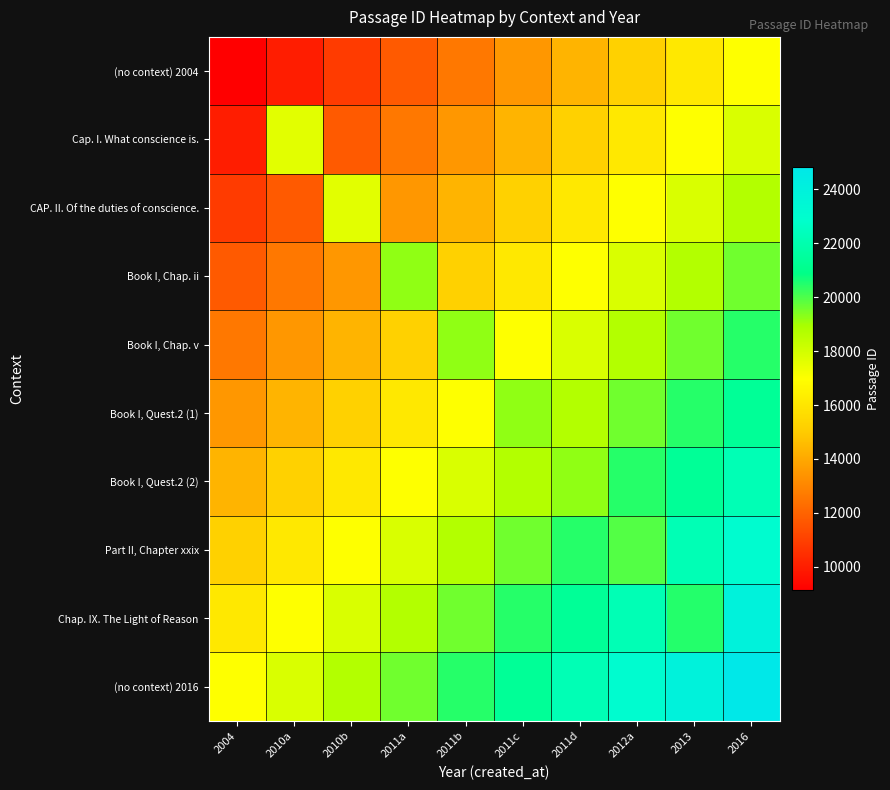

Reading left to right, extract all data points from this chart.

(no context) 2004: 2004=9130.0	2010a=10001.1	2010b=10872.1	2011a=11743.2	2011b=12614.2	2011c=13485.3	2011d=14356.3	2012a=15227.4	2013=16098.4	2016=16969.5
Cap. I. What conscience is.: 2004=10001.1	2010a=17629.0	2010b=11743.2	2011a=12614.2	2011b=13485.3	2011c=14356.3	2011d=15227.4	2012a=16098.4	2013=16969.5	2016=17840.6
CAP. II. Of the duties of conscience.: 2004=10872.1	2010a=11743.2	2010b=17633.0	2011a=13485.3	2011b=14356.3	2011c=15227.4	2011d=16098.4	2012a=16969.5	2013=17840.6	2016=18711.6
Book I, Chap. ii: 2004=11743.2	2010a=12614.2	2010b=13485.3	2011a=19215.0	2011b=15227.4	2011c=16098.4	2011d=16969.5	2012a=17840.6	2013=18711.6	2016=19582.7
Book I, Chap. v: 2004=12614.2	2010a=13485.3	2010b=14356.3	2011a=15227.4	2011b=19225.0	2011c=16969.5	2011d=17840.6	2012a=18711.6	2013=19582.7	2016=20453.7
Book I, Quest.2 (1): 2004=13485.3	2010a=14356.3	2010b=15227.4	2011a=16098.4	2011b=16969.5	2011c=19232.0	2011d=18711.6	2012a=19582.7	2013=20453.7	2016=21324.8
Book I, Quest.2 (2): 2004=14356.3	2010a=15227.4	2010b=16098.4	2011a=16969.5	2011b=17840.6	2011c=18711.6	2011d=19233.0	2012a=20453.7	2013=21324.8	2016=22195.8
Part II, Chapter xxix: 2004=15227.4	2010a=16098.4	2010b=16969.5	2011a=17840.6	2011b=18711.6	2011c=19582.7	2011d=20453.7	2012a=19918.0	2013=22195.8	2016=23066.9
Chap. IX. The Light of Reason: 2004=16098.4	2010a=16969.5	2010b=17840.6	2011a=18711.6	2011b=19582.7	2011c=20453.7	2011d=21324.8	2012a=22195.8	2013=20461.0	2016=23937.9
(no context) 2016: 2004=16969.5	2010a=17840.6	2010b=18711.6	2011a=19582.7	2011b=20453.7	2011c=21324.8	2011d=22195.8	2012a=23066.9	2013=23937.9	2016=24809.0